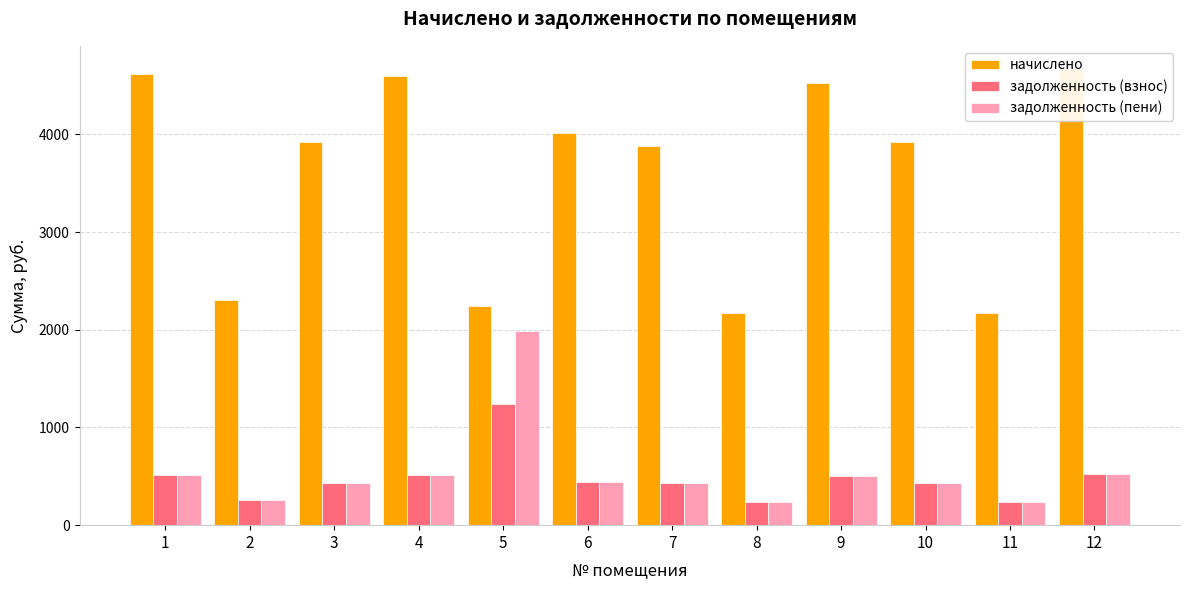

Reading right to left, transcribe all the data shown in this chart.

начислено: 12=4672.4	11=2167.5	10=3926.2	9=4521.4	8=2167.5	7=3881.9	6=4015.1	5=2238.5	4=4601.4	3=3917.4	2=2300.7	1=4619.2
задолженность (взнос): 12=519.2	11=240.8	10=436.2	9=502.4	8=240.8	7=431.3	6=446.1	5=1243.6	4=511.3	3=435.3	2=255.6	1=513.2
задолженность (пени): 12=519.2	11=240.8	10=436.2	9=502.4	8=240.8	7=431.3	6=446.1	5=1989.8	4=511.3	3=435.3	2=255.6	1=513.2